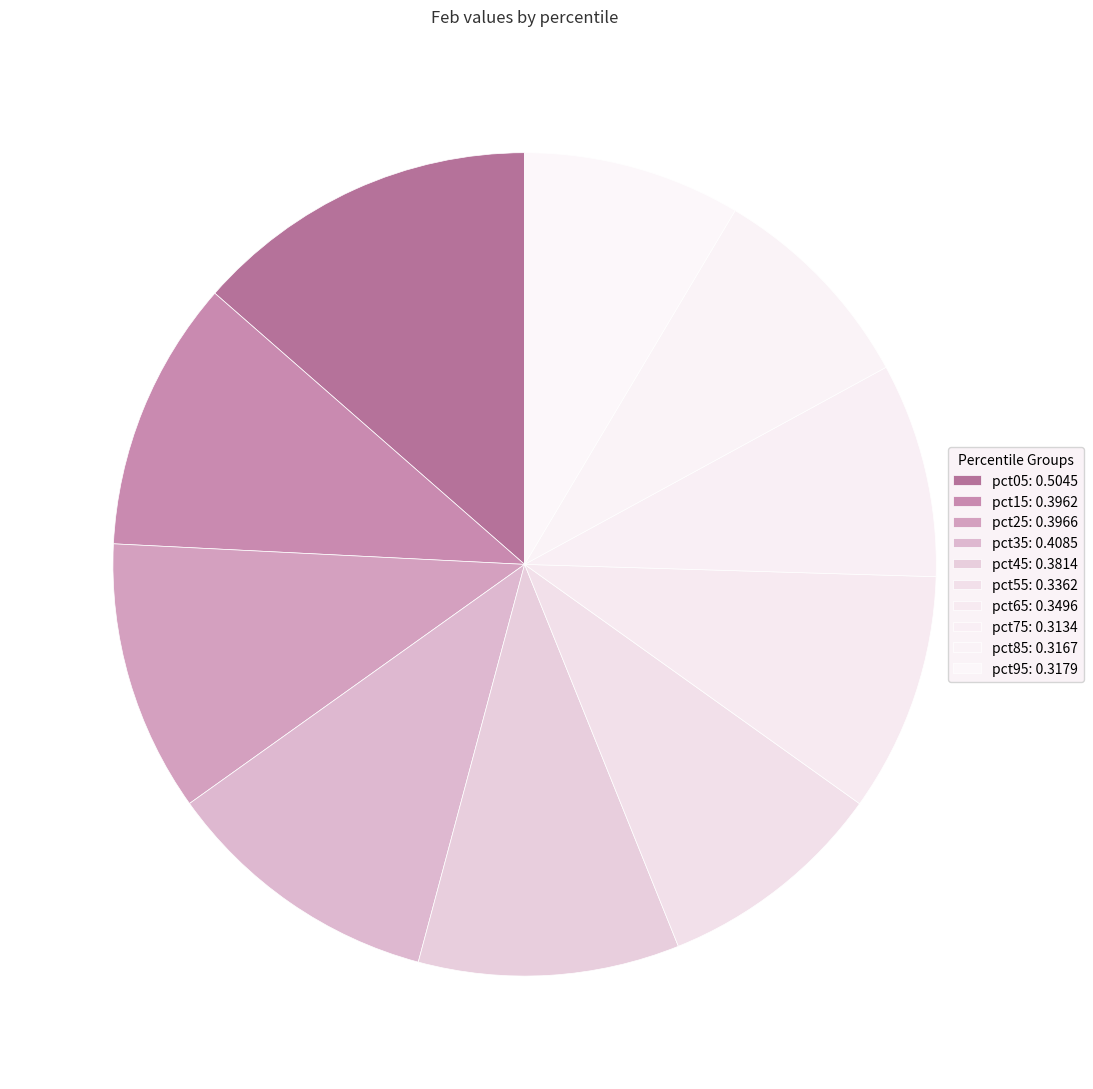

Rank the categories by value from lowest to highest.

pct75, pct85, pct95, pct55, pct65, pct45, pct15, pct25, pct35, pct05